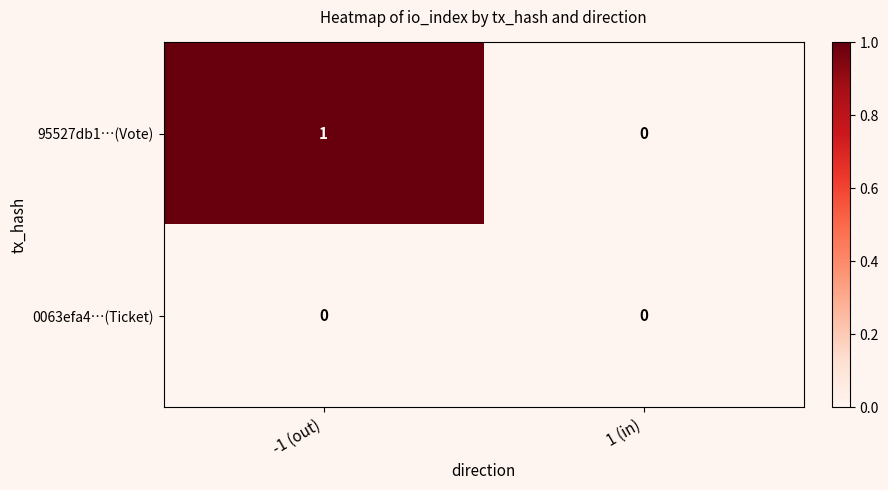

Which label corresponds to the largest value in the chart?

-1 (out)